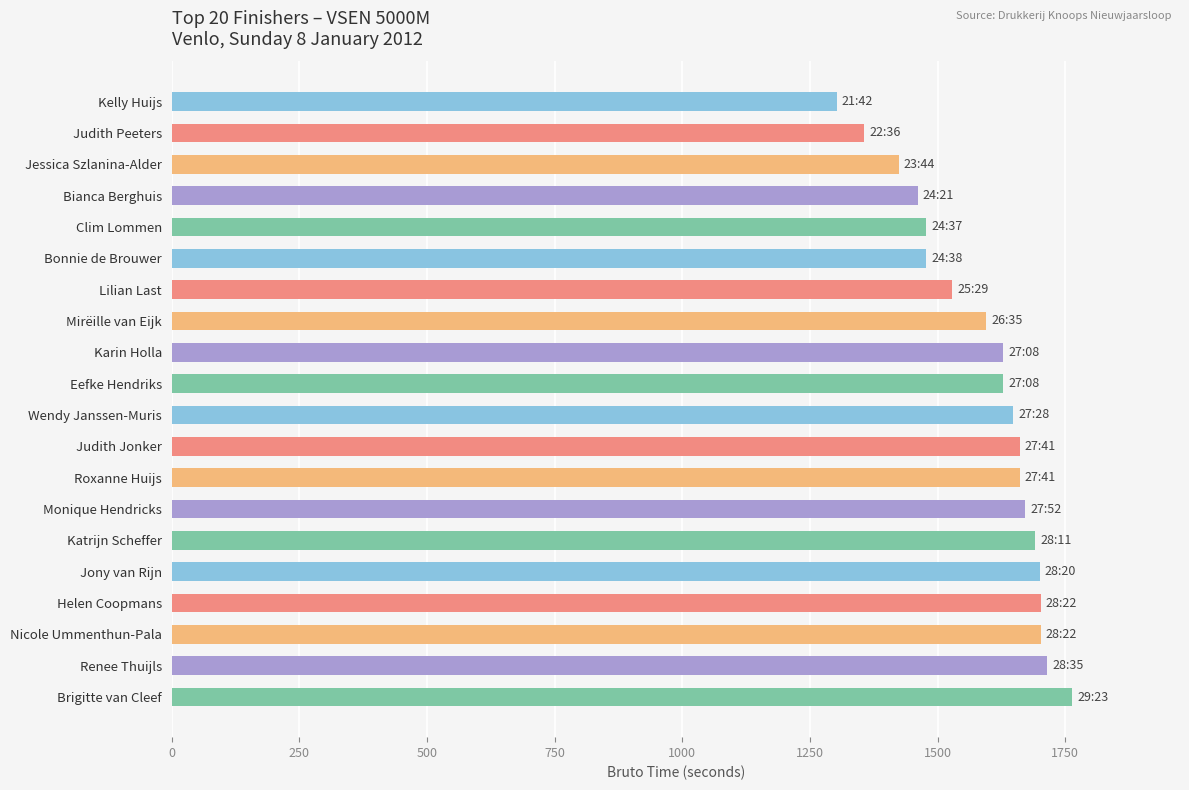

What is the label of the 15th bar from the bottom?

Bonnie de Brouwer